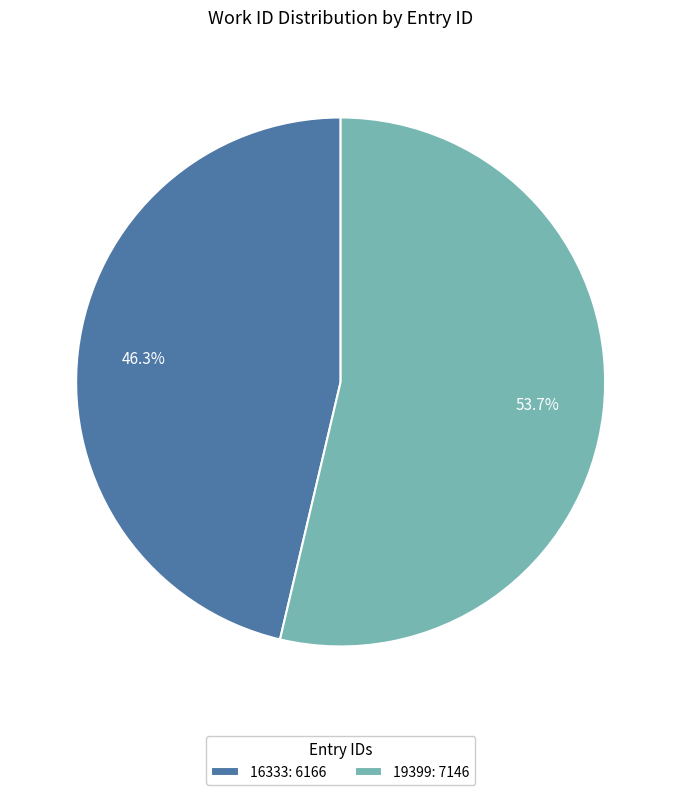

How many segments does this pie chart have?

2